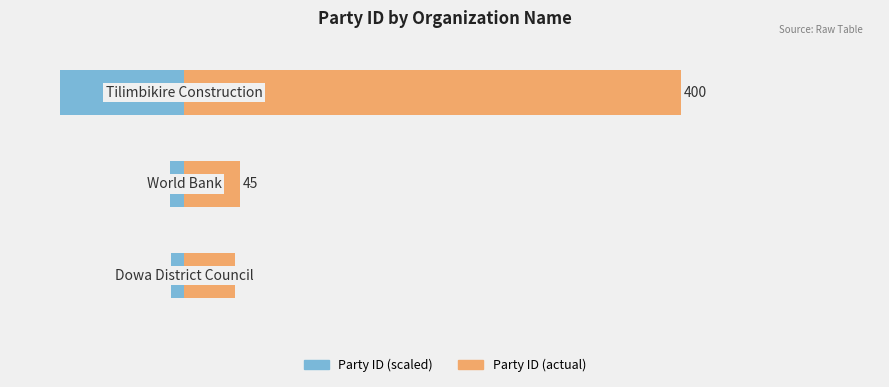

List the labels in order of Party ID (scaled left) value, largest first.

0, 1, 2